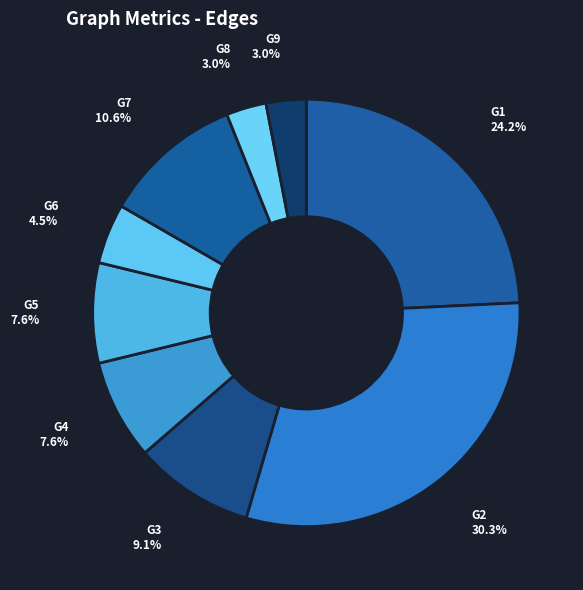

Does G1 represent more than half of the total?

No